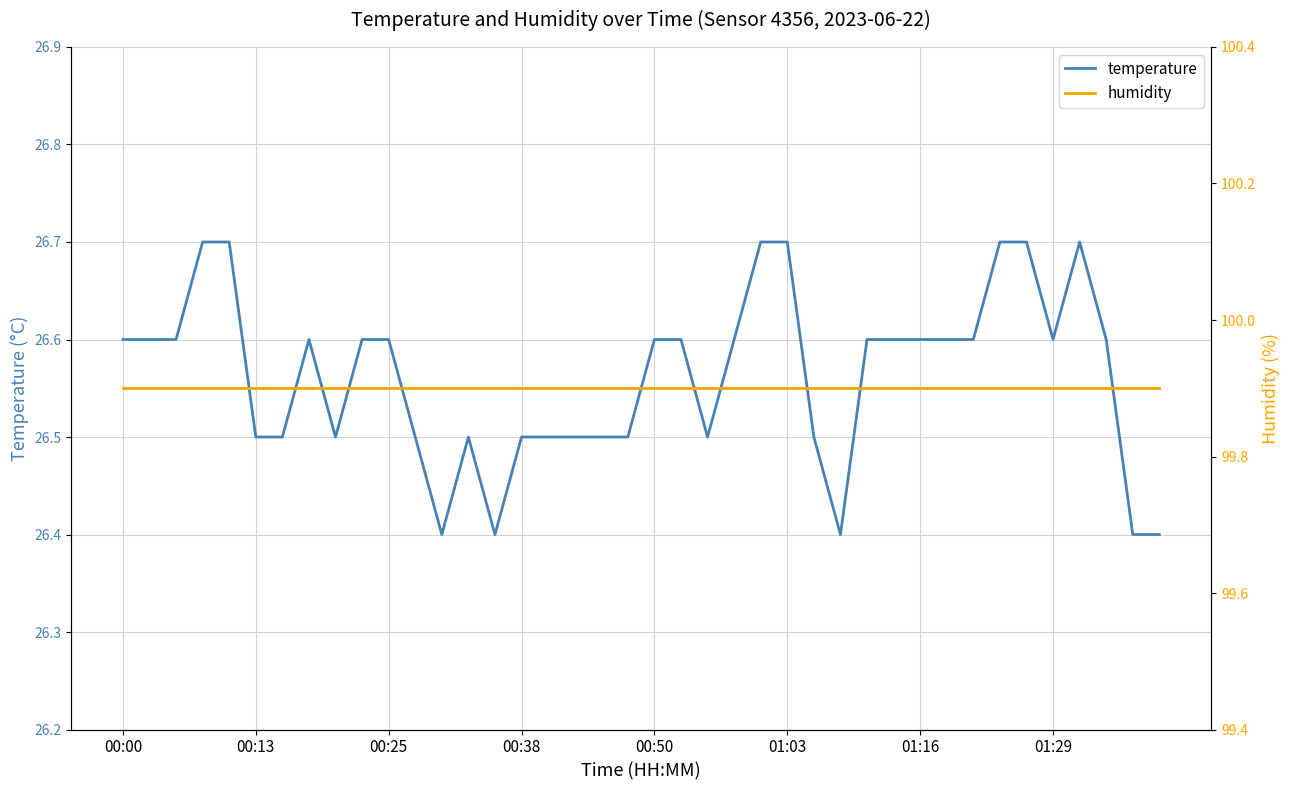

The value of humidity at 11 is 99.9. True or false?

True